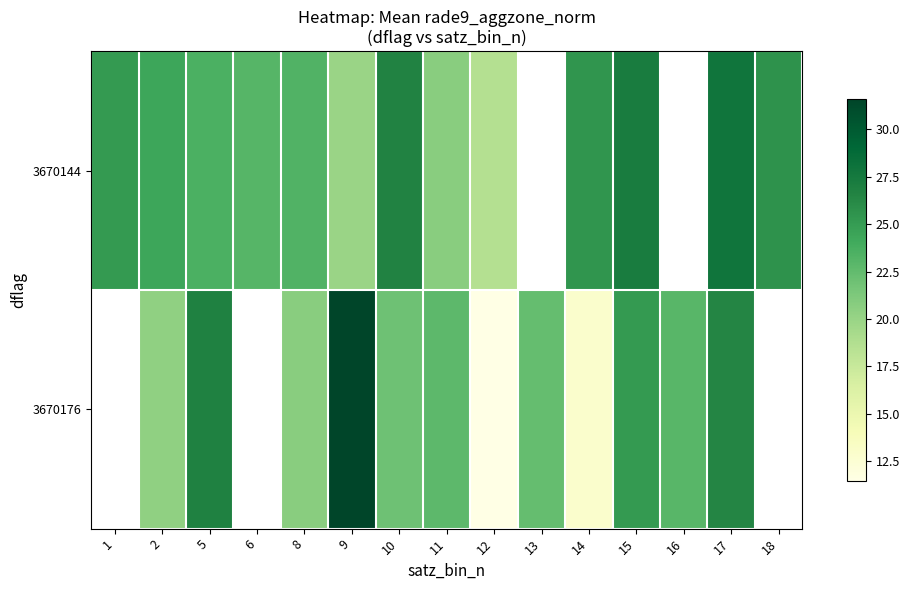

The 3670176 series shows 36.3 at 8. True or false?

False